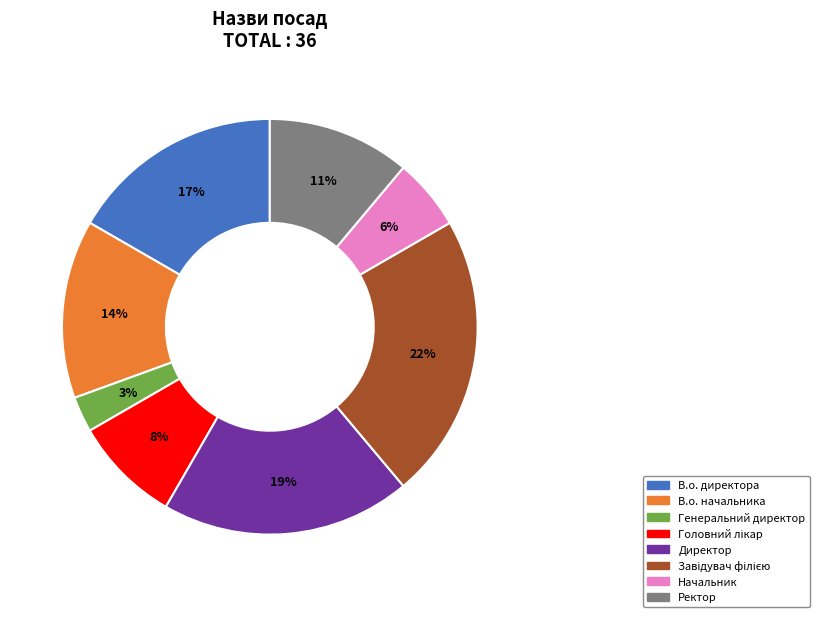

Is there a majority slice in this chart?

No